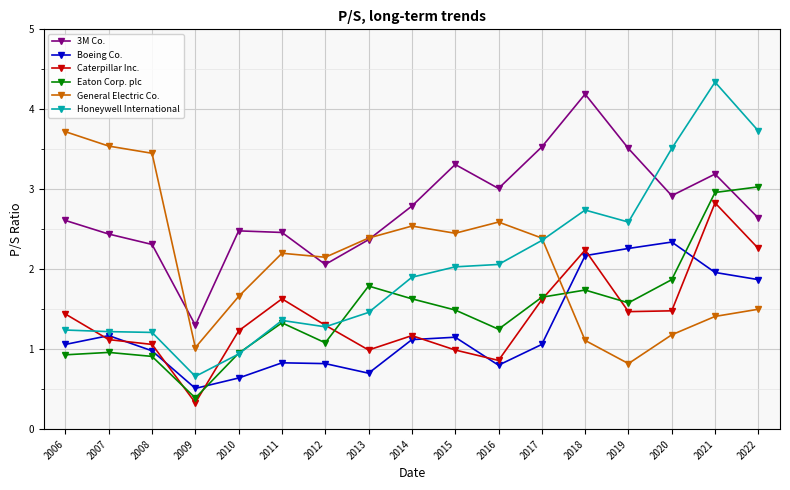

Where is the first local maximum for Boeing Co.?

2007